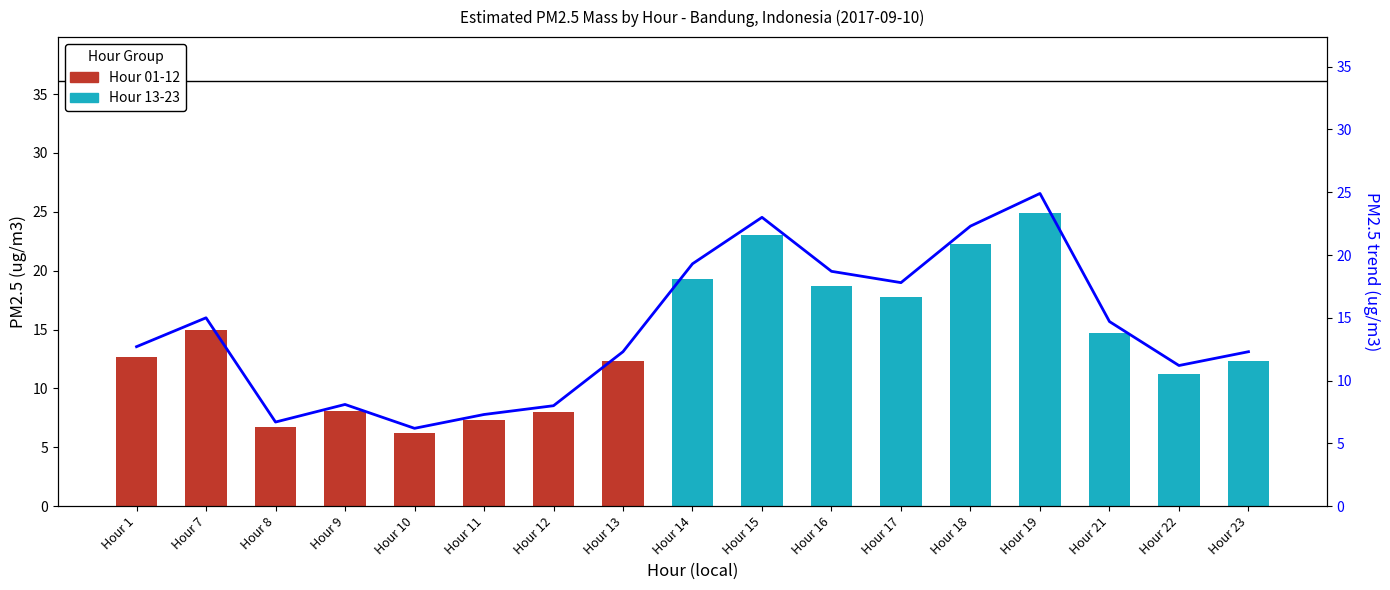

Are the bars grouped side by side (vs. stacked)?

No